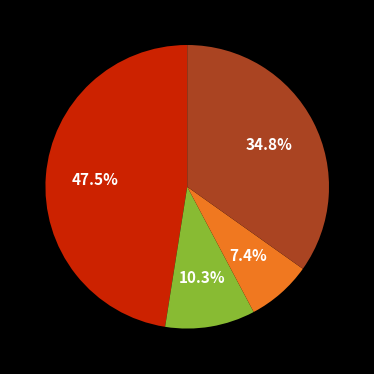

Is there any slice that represents more than half of the pie?

No